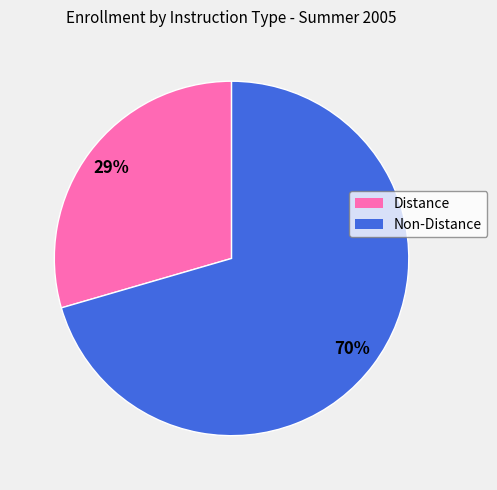

Is Distance the majority of the pie?

No